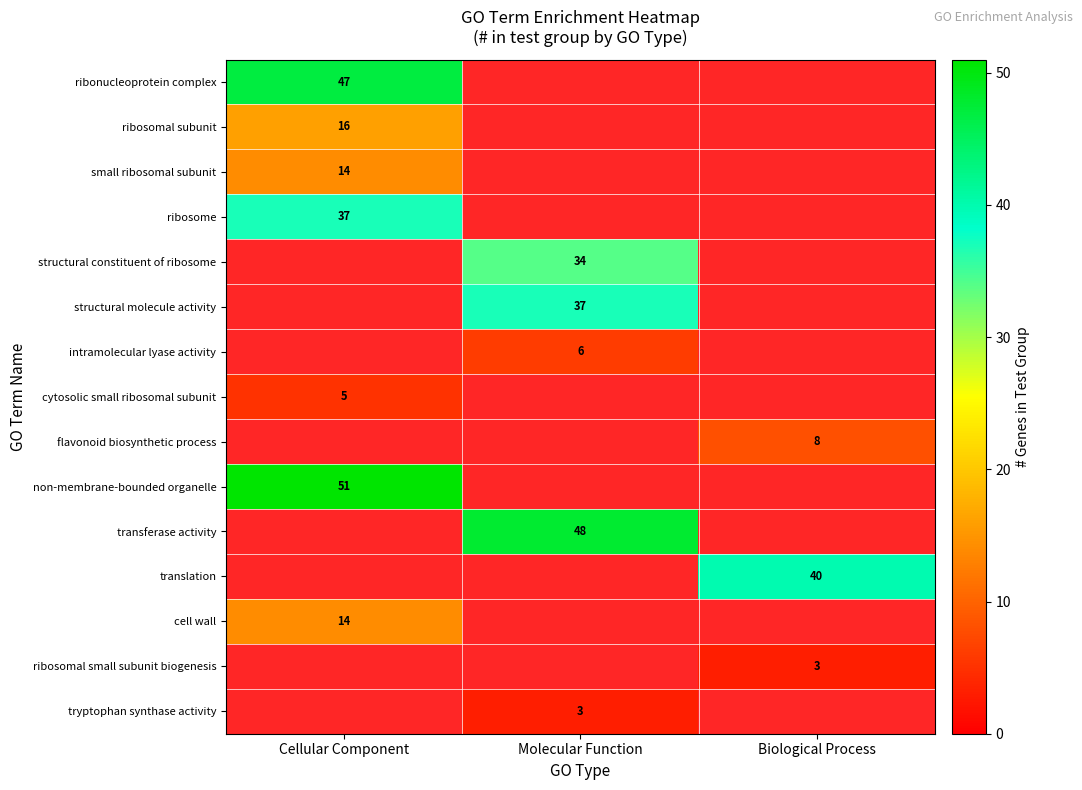

The ribosome series shows 37 at Cellular Component. True or false?

True